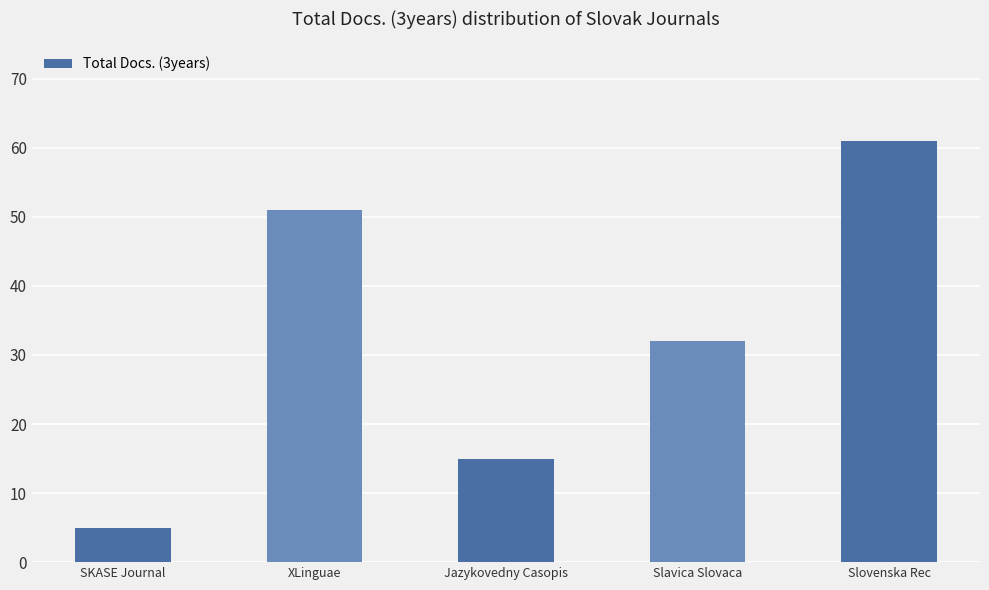

What is the difference between the maximum and second lowest values?

46